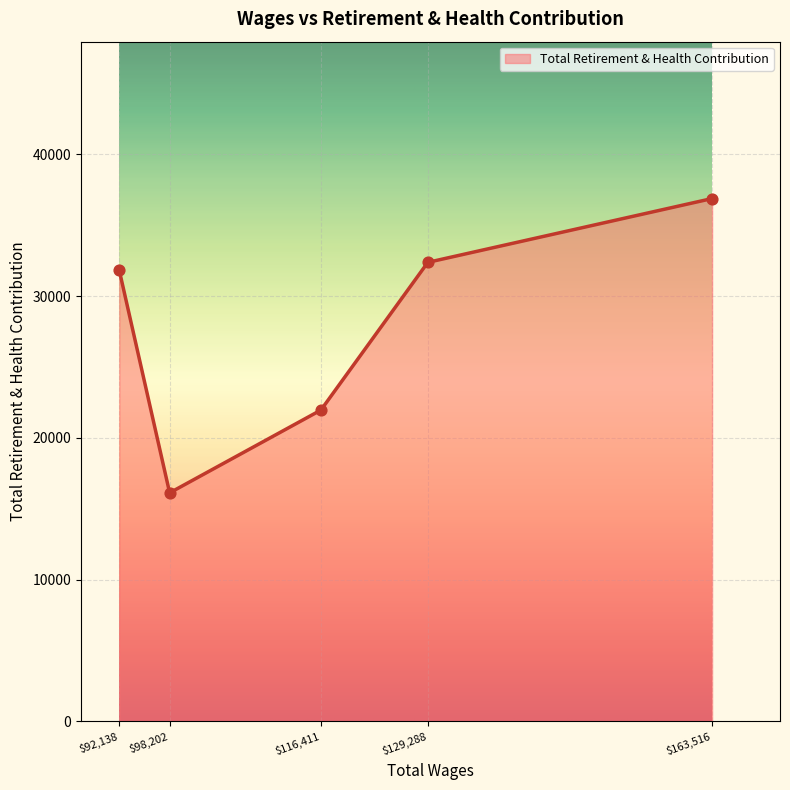

Is it true that the value at $116,411 is 12289?

False